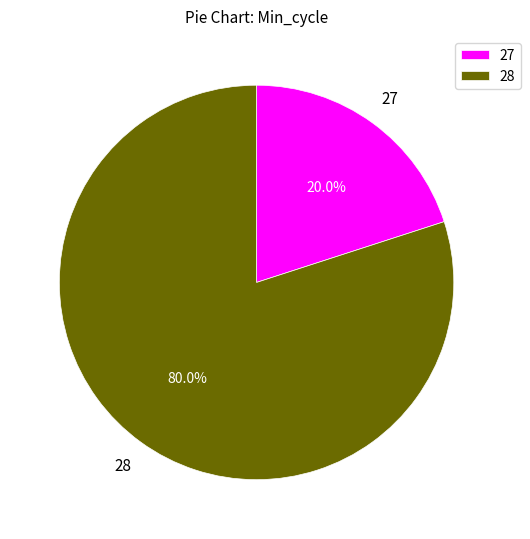

Is there any slice that represents more than half of the pie?

Yes